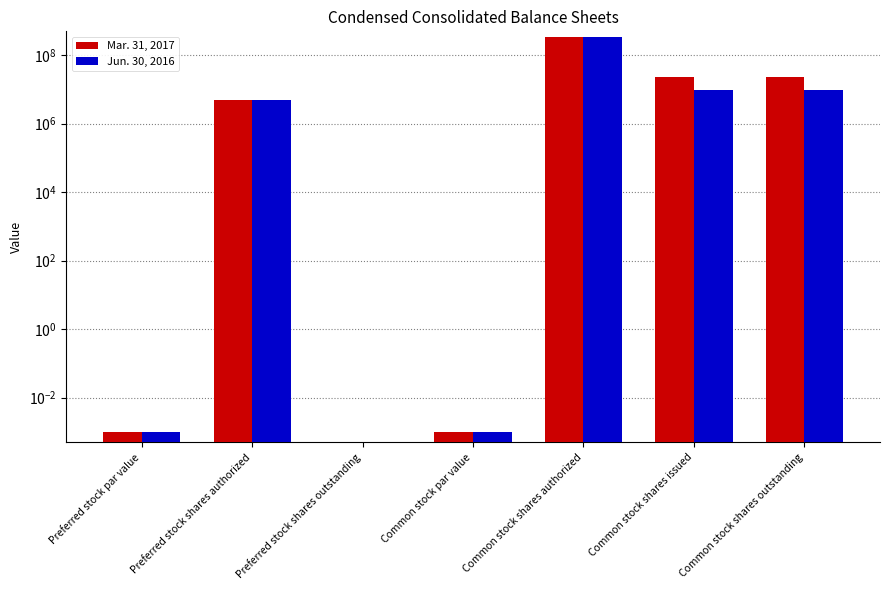

Are the bars grouped side by side (vs. stacked)?

Yes